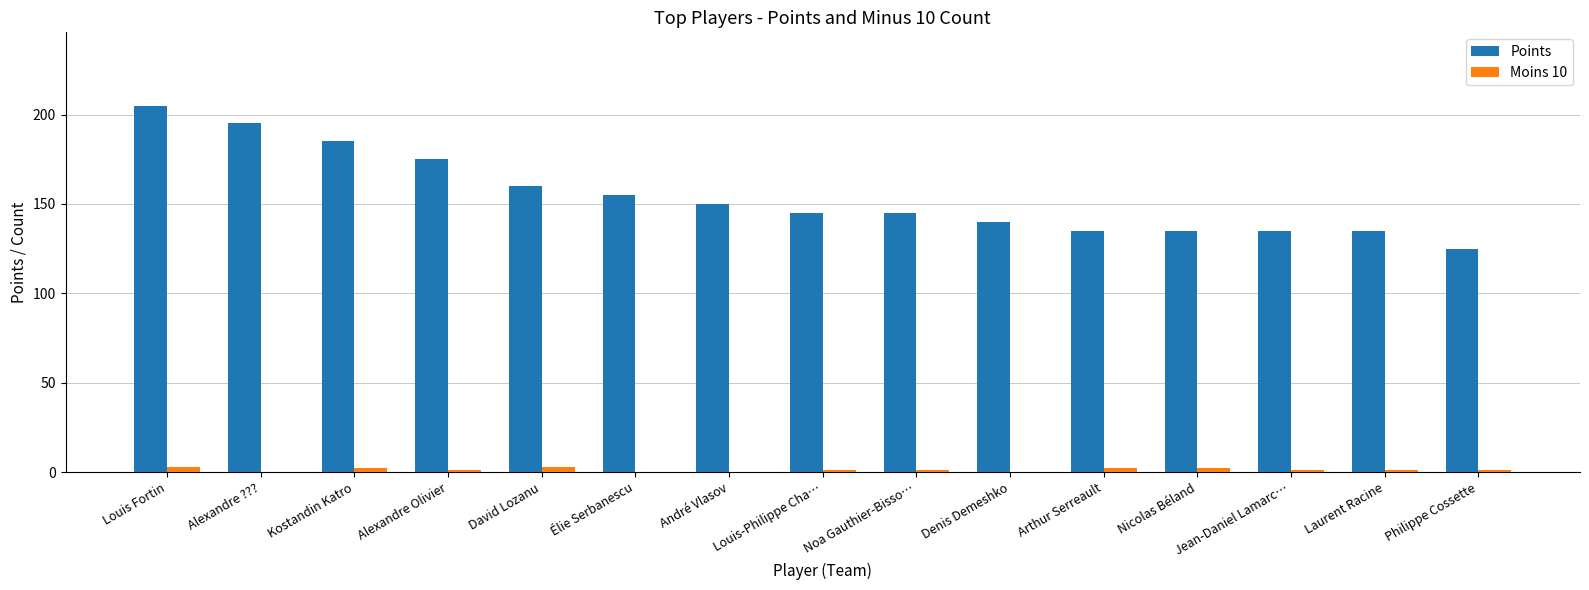

Which category has the highest value across all series?

Louis Fortin